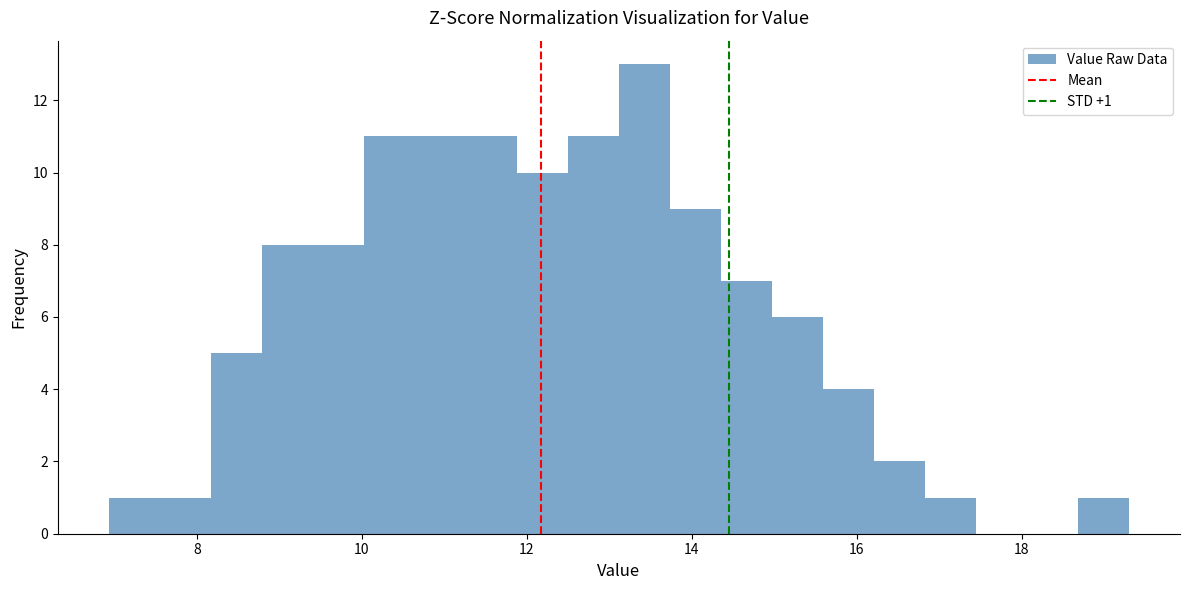

Around what value on the x-axis is the tallest bar? Give the approximate position of its centre, as read against the axis.

13.4